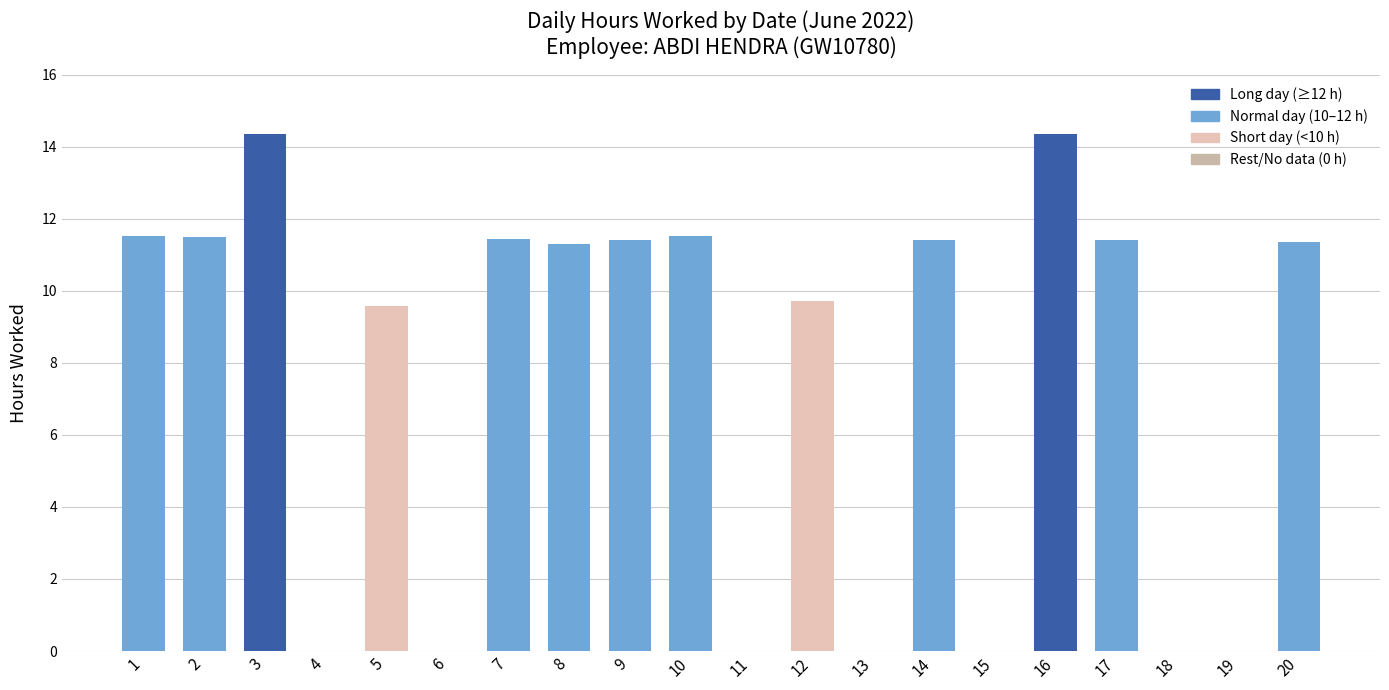

Between 6 and 14, which is larger?

14